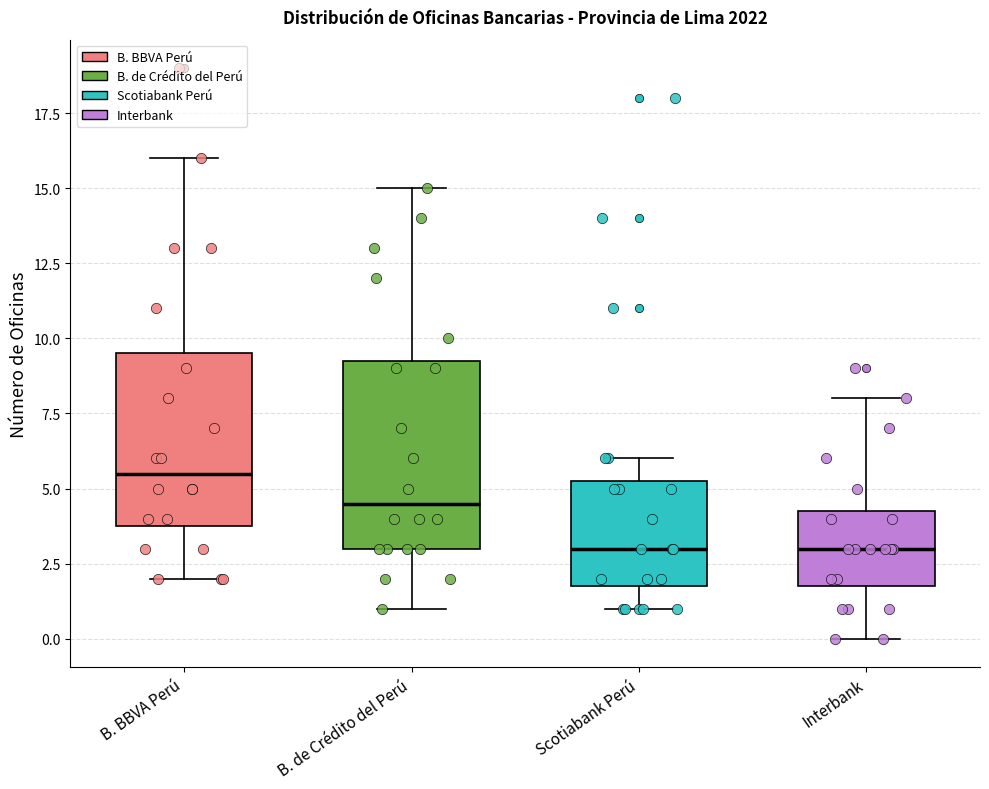

Where does the lower whisker of the box for Interbank end on the y-axis? The values are not printed on the chart, so give them approximately, as read against the axis.

0.0